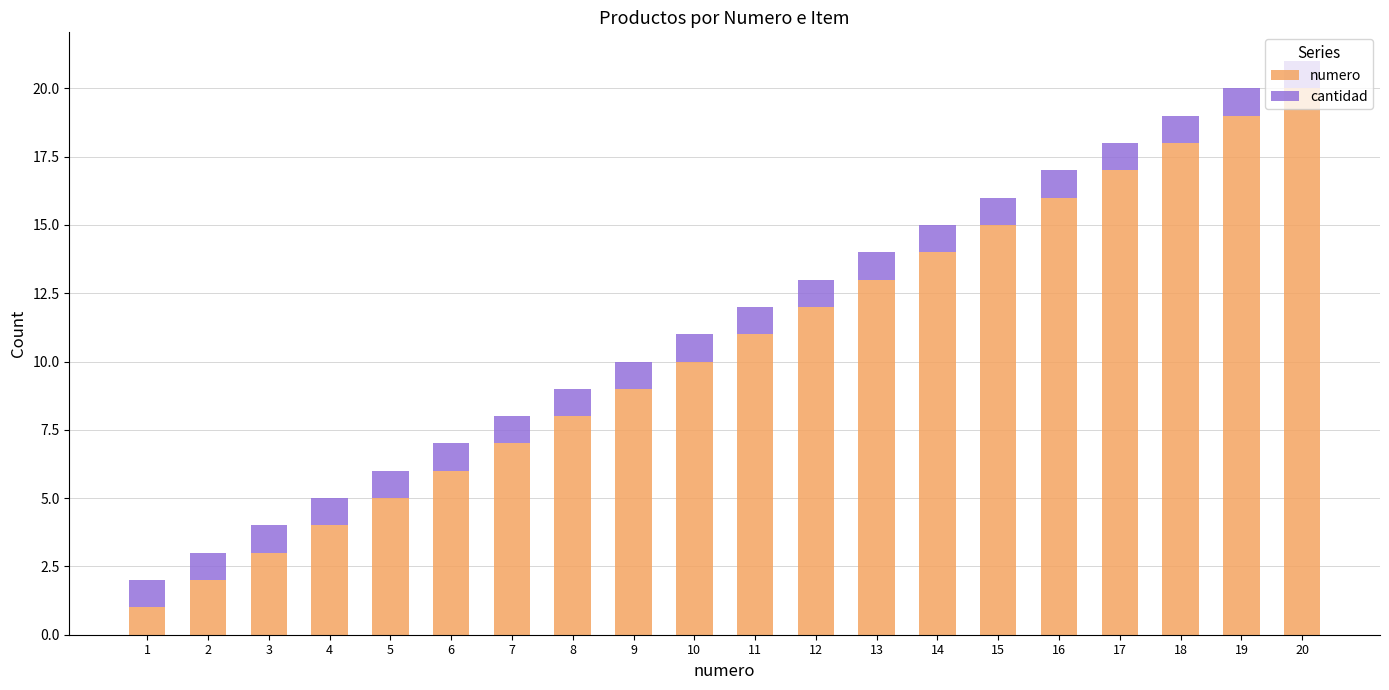

At which category is the sum across all series the highest?

20